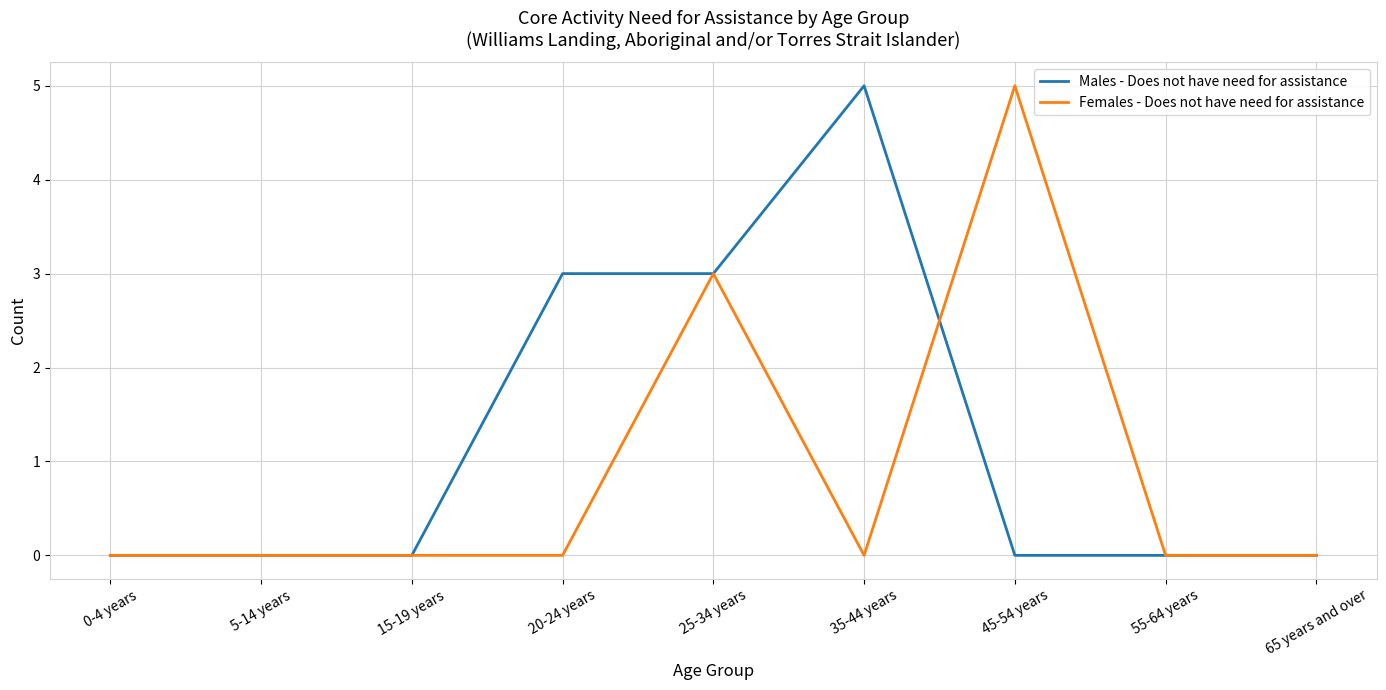

What is the difference between the maximum and second lowest values in the Males - Does not have need for assistance series?

5